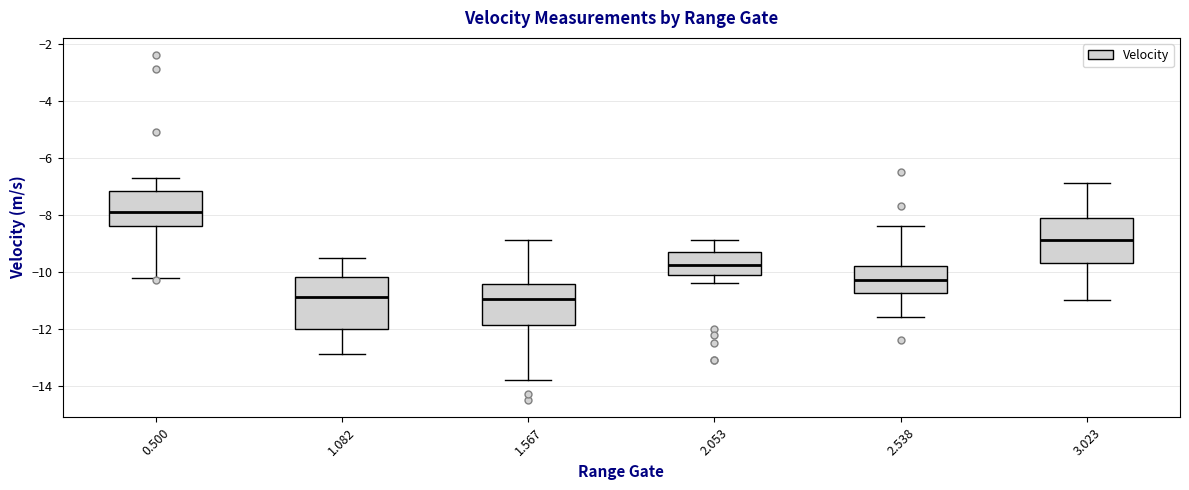

Comparing the boxes themselves (not the whiskers), which one is the tallest?

1.082